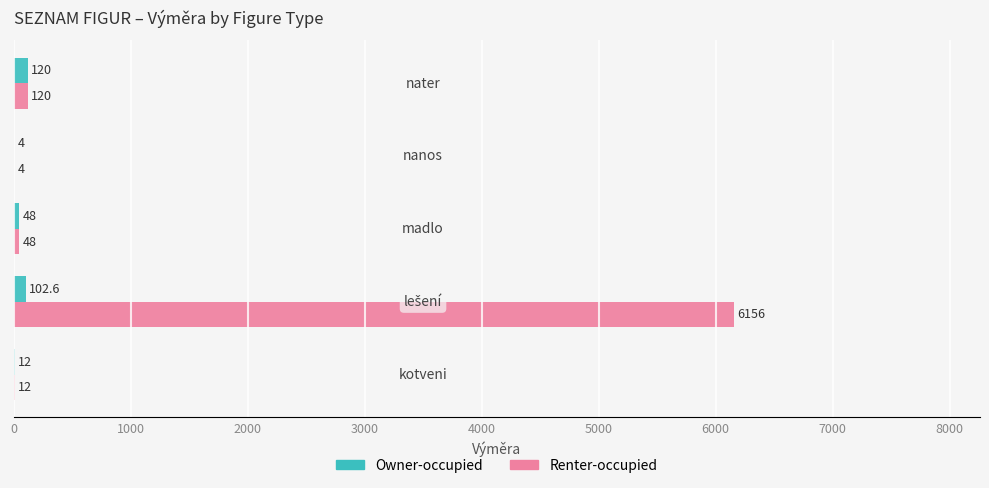

Which series has the largest total across all categories?

Renter-occupied